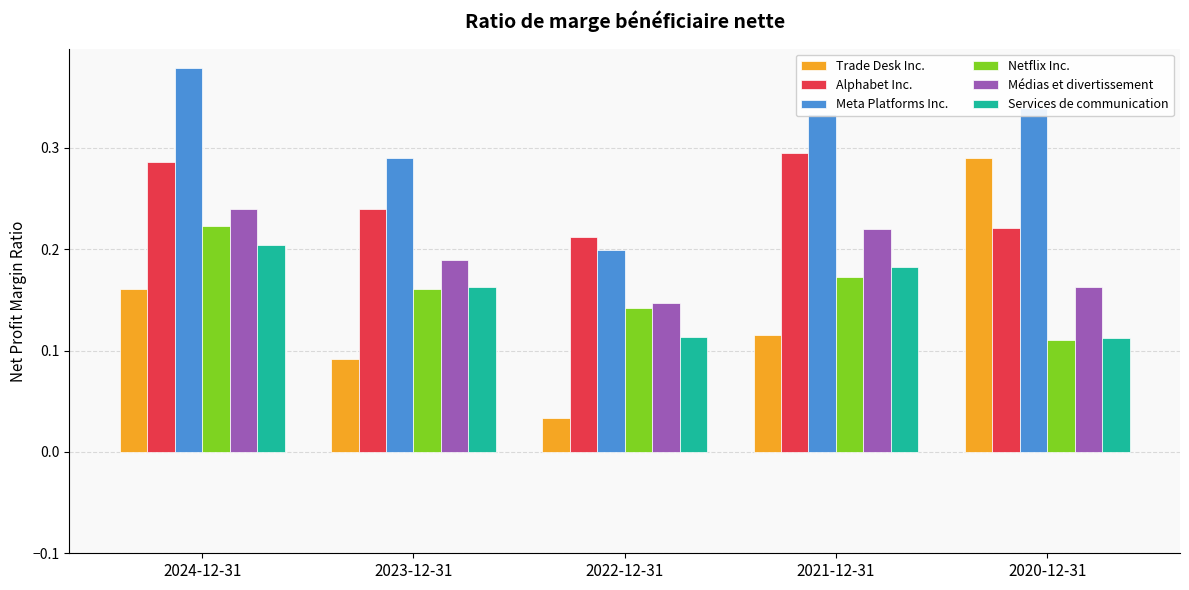

Which series has the widest spread of values?

Trade Desk Inc.